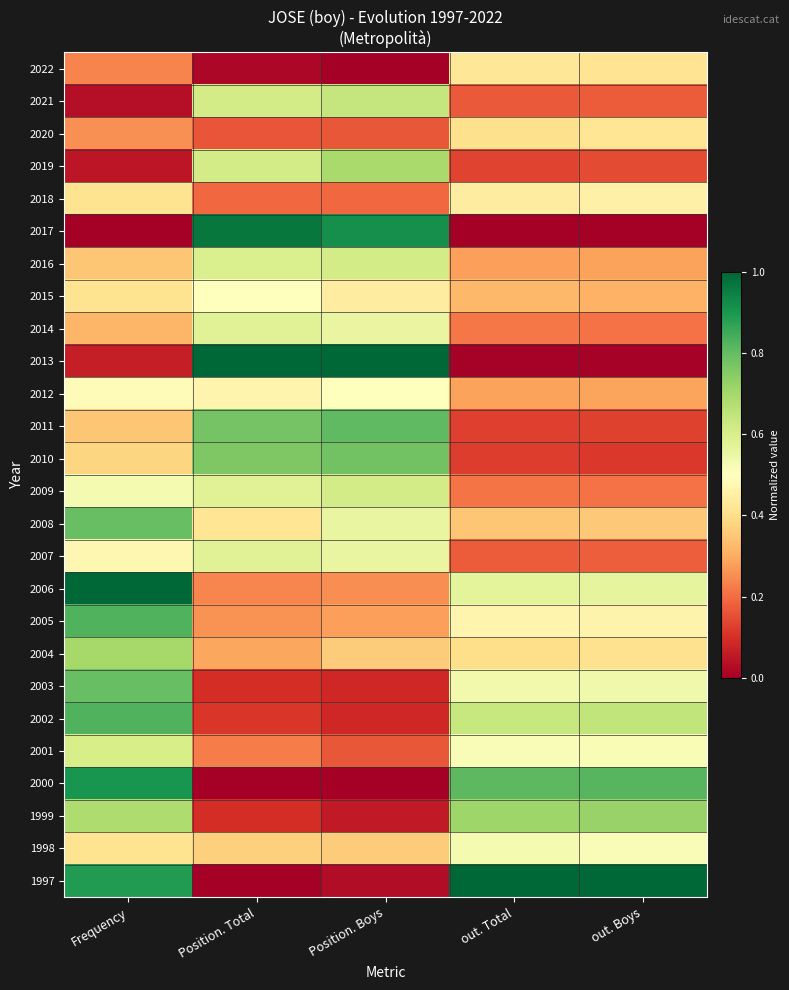

At how many categories does at least one series exceed 0?

5